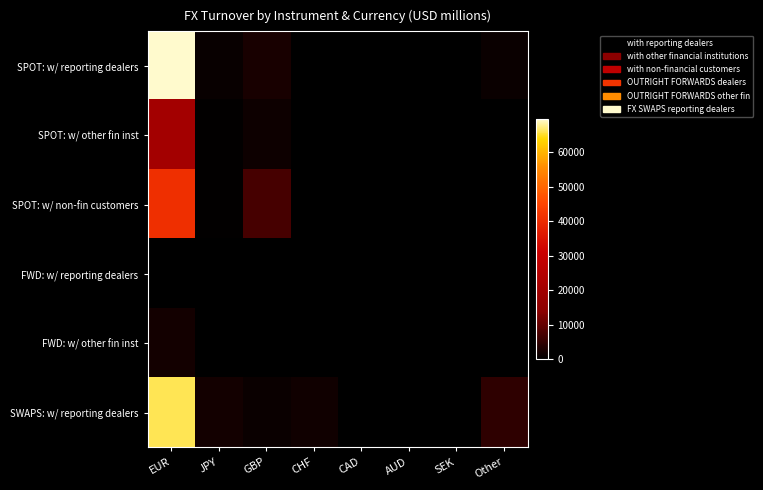

What is the difference between the highest and lowest values at EUR?

69294.7